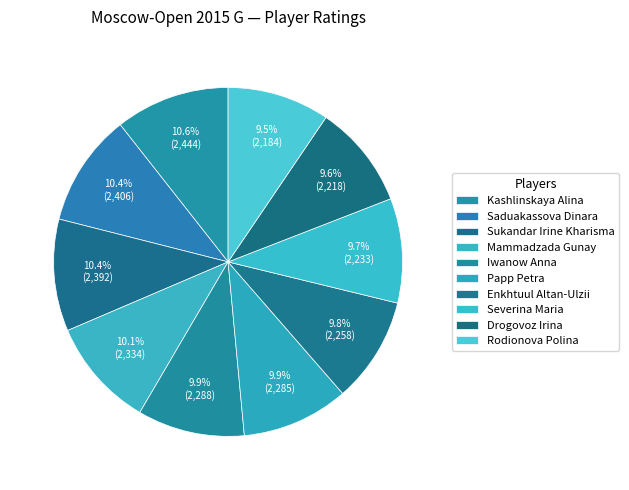

Count the number of slices in the pie.

10